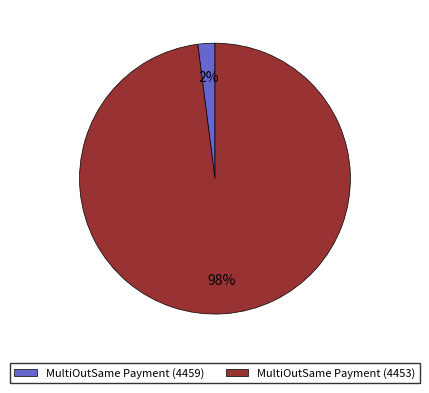

To the nearest percent, what is the combined percentage of MultiOutSame Payment (4459) and MultiOutSame Payment (4453)?

100%